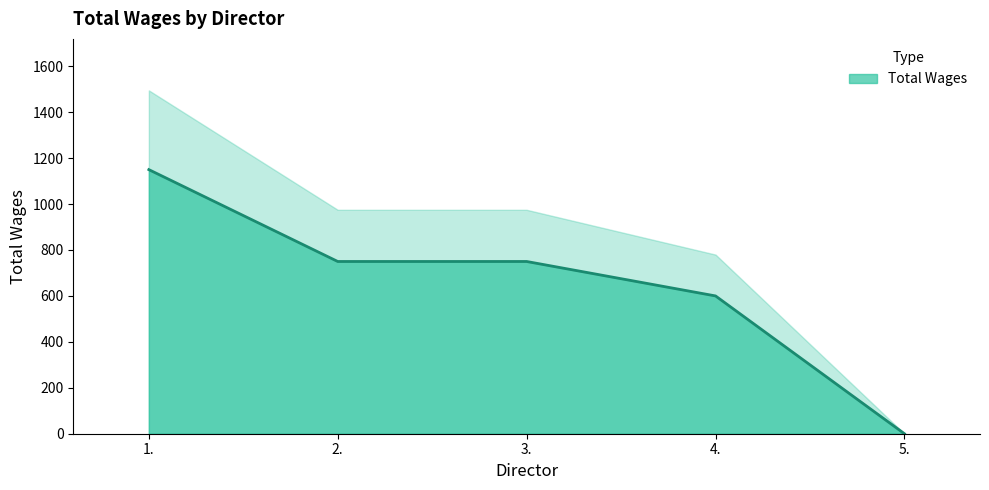

True or false: there are more than 1 points higher than both neighbors.

False